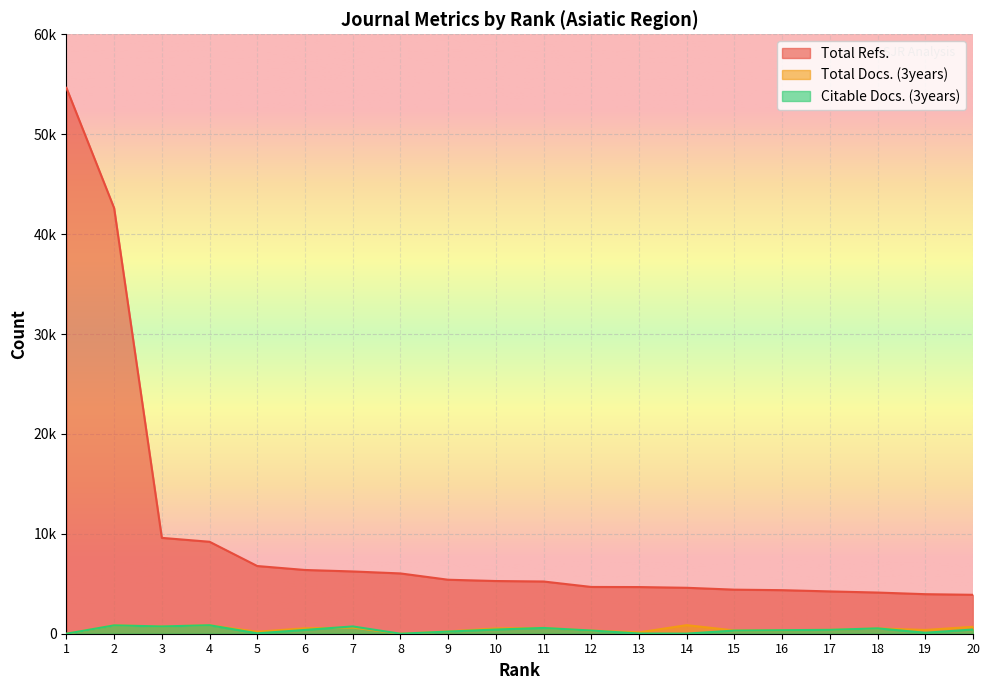

What is the difference between the highest and lowest values at 20?

3475